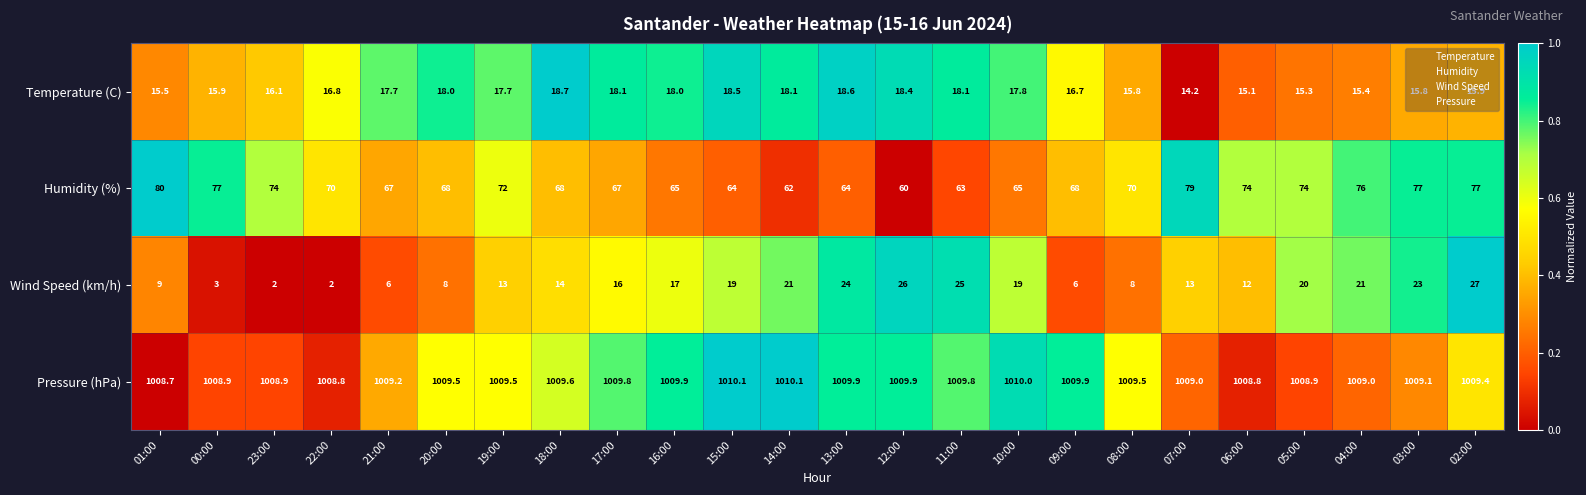

What is the difference between the Wind Speed (km/h) values at 03:00 and 07:00?

10.0